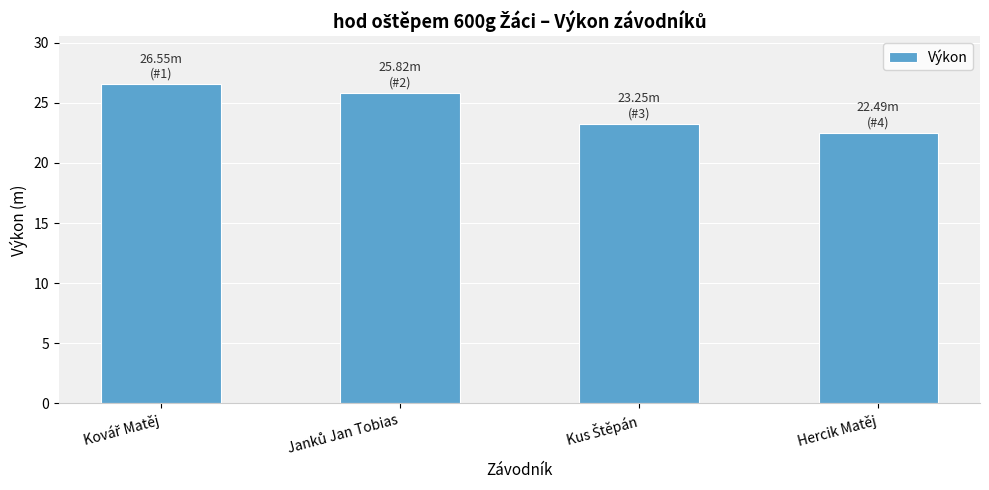

What is the label of the 4th bar from the left?

Hercik Matěj